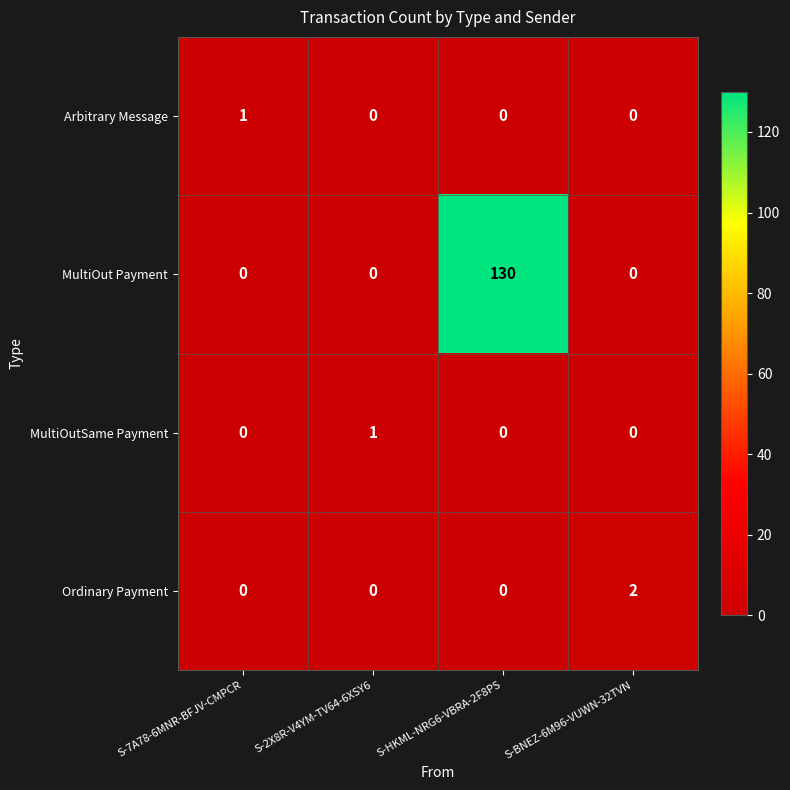

Which series has the largest range (max minus min)?

MultiOut Payment